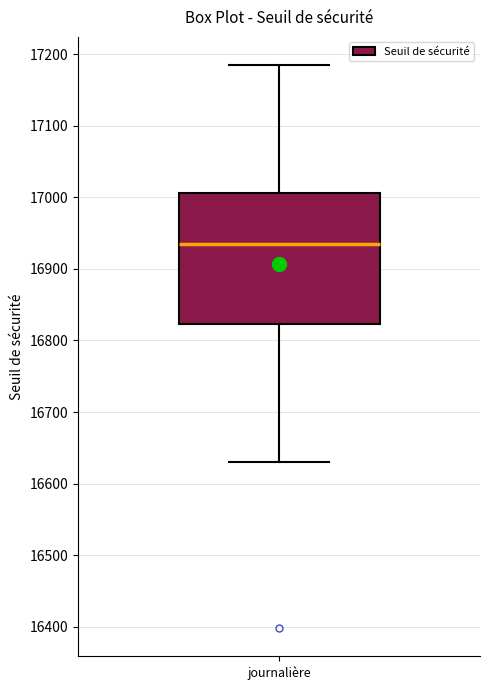

Transcribe this box plot: give where the median line is, the range the box spans, and where the two whiskers end, as read against the y-axis. The values are not printed on the chart, so give them approximately, as read against the axis.

median 16930, box 16820 to 17010, whiskers 16630 to 17180